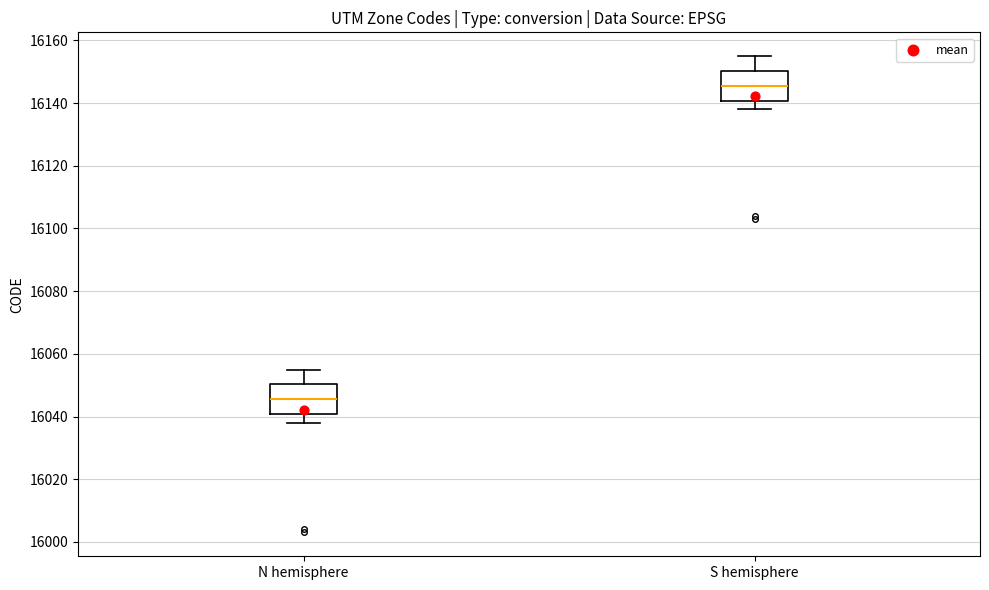

Where does the lower whisker of the box for N hemisphere end on the y-axis? The values are not printed on the chart, so give them approximately, as read against the axis.

16038